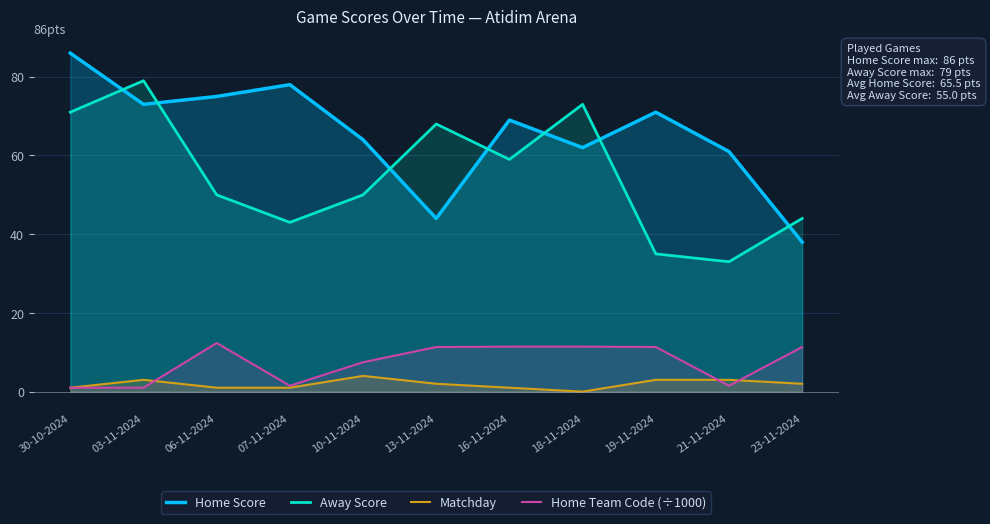

What is the label of the 5th point from the right?

16-11-2024